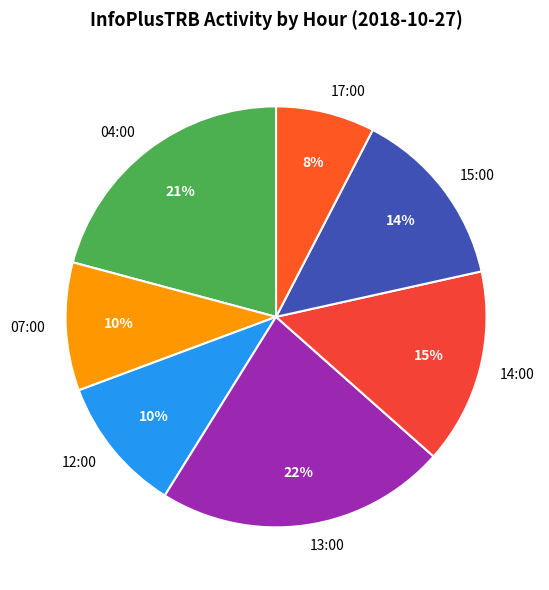

Count the number of slices in the pie.

7